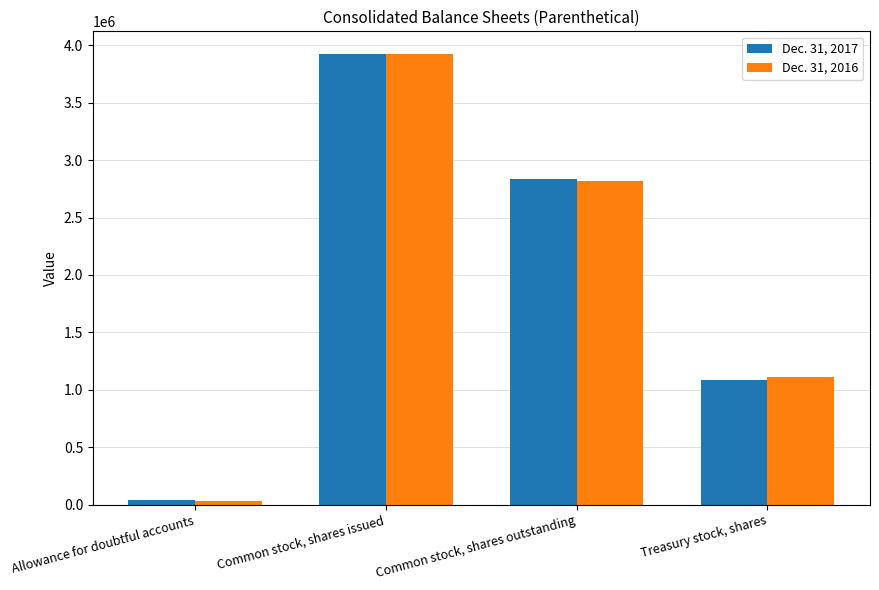

At which label is Dec. 31, 2017 closest to 1983245?

Common stock, shares outstanding